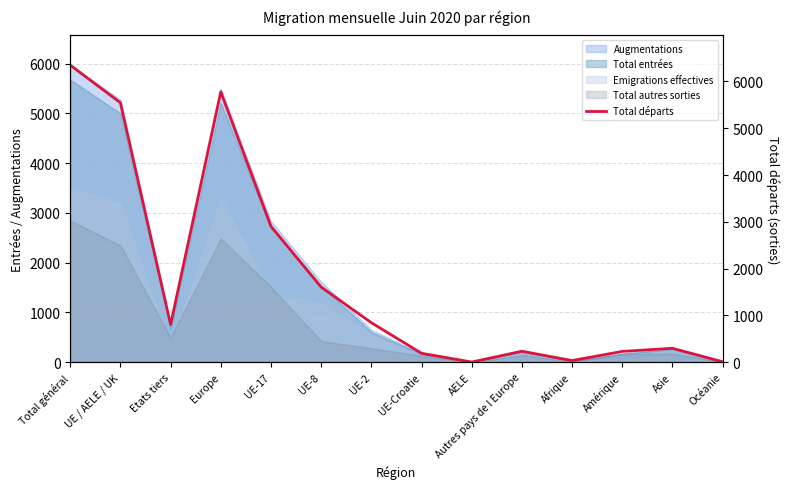

Reading left to right, what are all the values shown in this chart?

Total général=6349	UE / AELE / UK=5545	Etats tiers=804	Europe=5779	UE-17=2903	UE-8=1605	UE-2=844	UE-Croatie=190	AELE=3	Autres pays de l Europe=234	Afrique=34	Amérique=230	Asie=297	Océanie=9